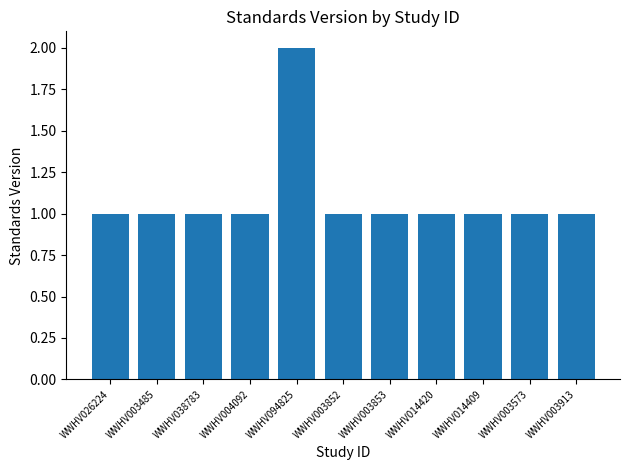

Which label corresponds to the largest value in the chart?

WWHV094825